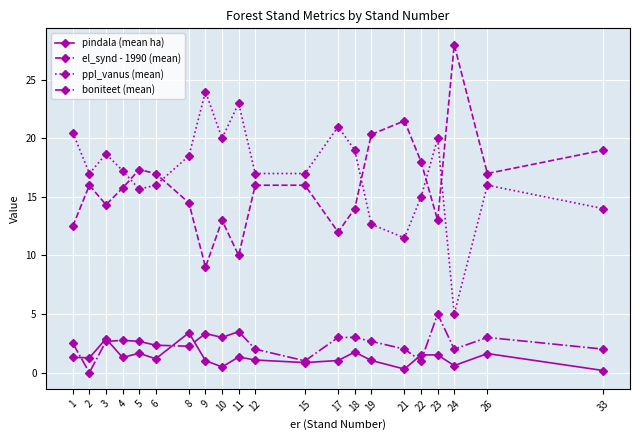

True or false: ppl_vanus (mean) has more than 2 interior local peaks.

True